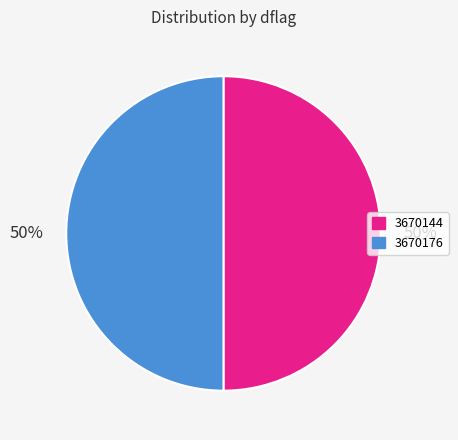

The 3670176 slice represents 36% of the pie. True or false?

False